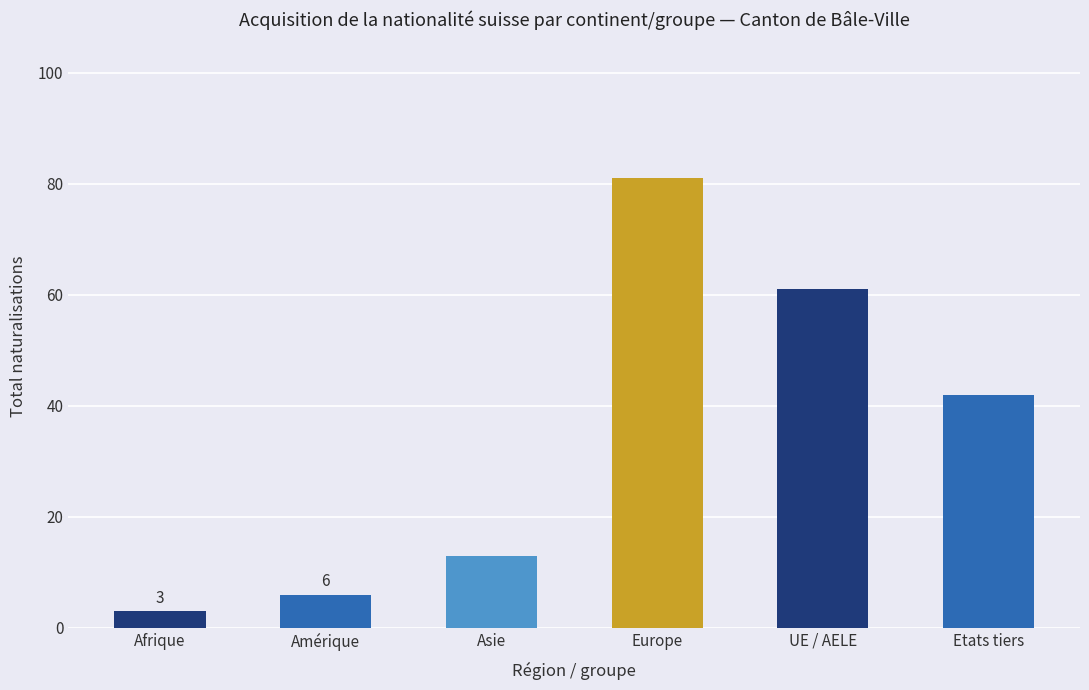

Which has a higher value, Afrique or Etats tiers?

Etats tiers